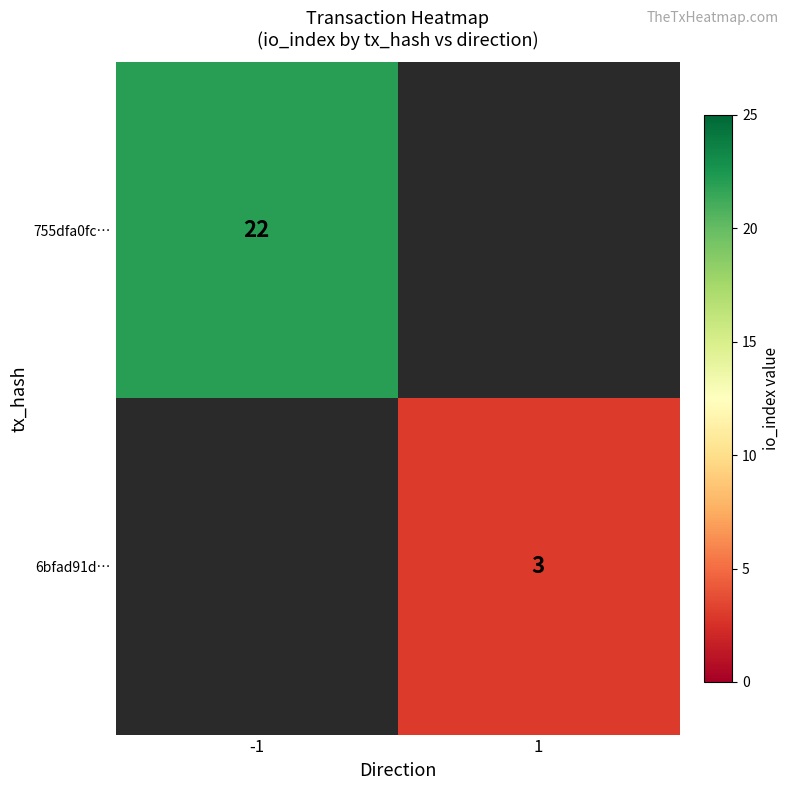

Is it true that 6bfad91d… equals 3 at 1?

True